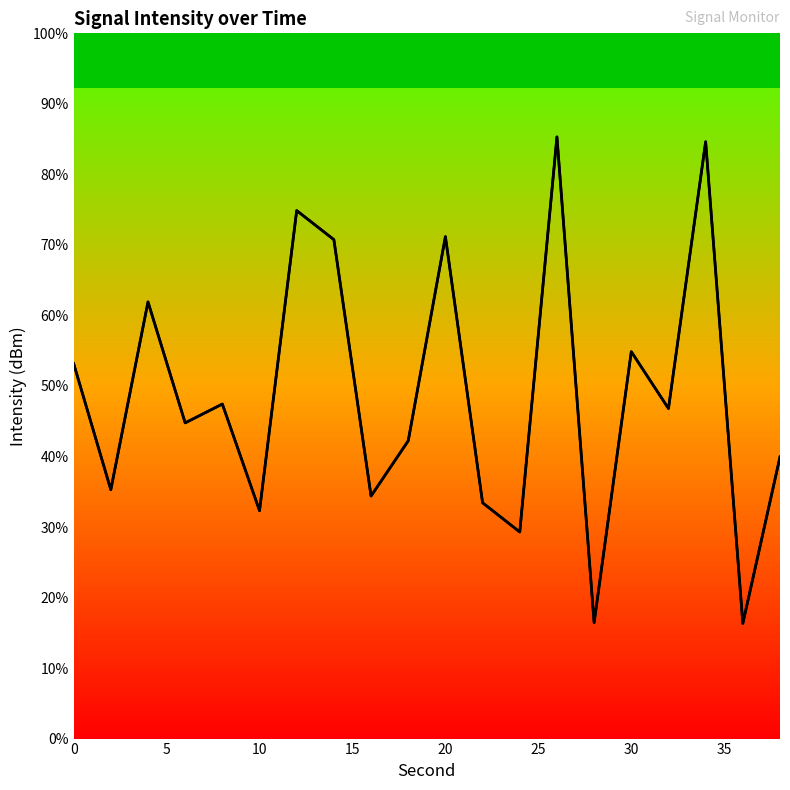

Reading left to right, transcribe all the data shown in this chart.

53.2	35.3	61.9	44.8	47.4	32.3	74.9	70.7	34.4	42.2	71.2	33.4	29.3	85.3	16.4	54.9	46.8	84.6	16.3	39.9